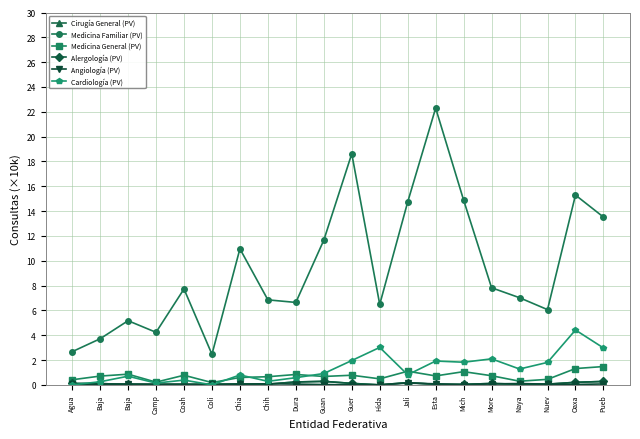

At how many categories does at least one series exceed 19?

1